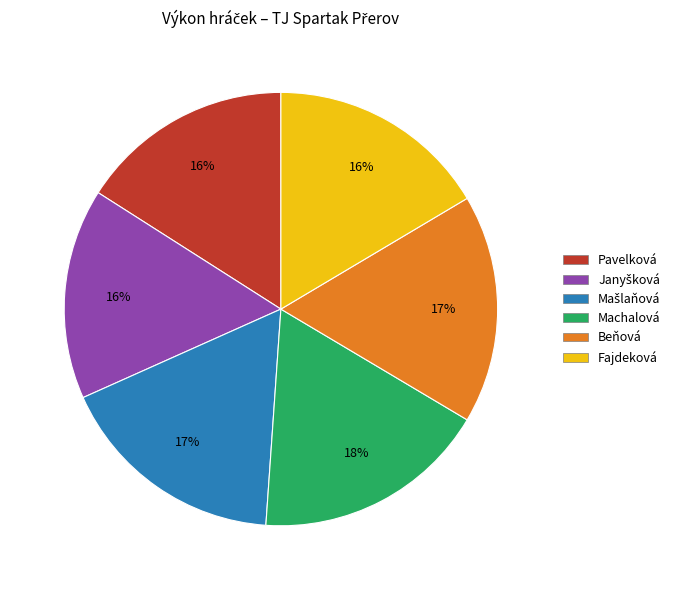

To the nearest percent, what is the difference between the largest and smallest slice percentages?

2%